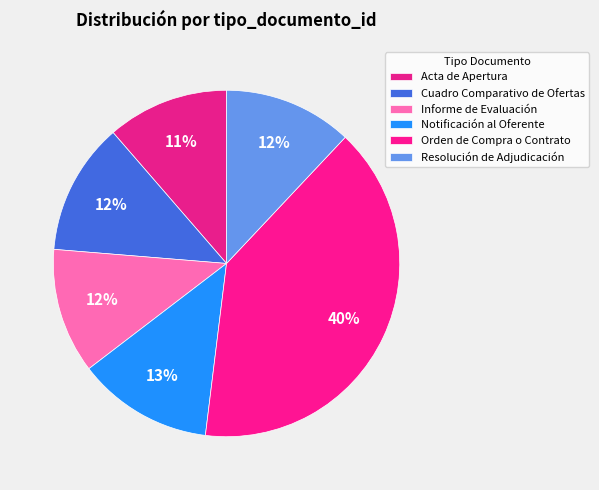

How many slices are in this pie chart?

6